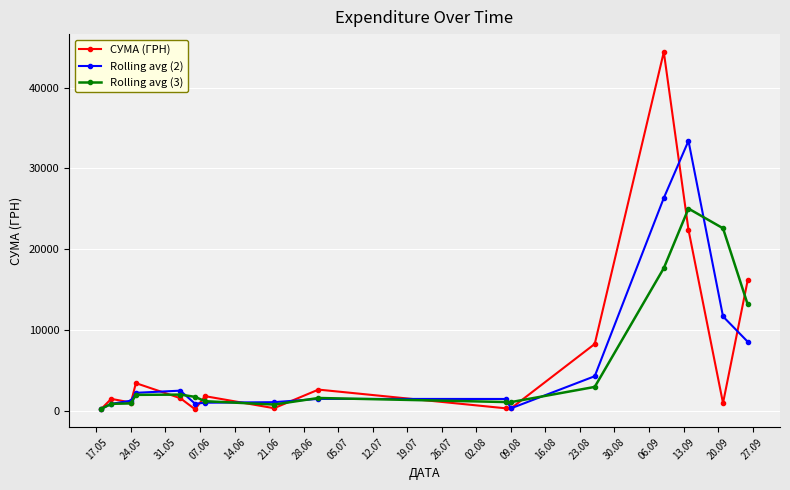

Which series has the largest range (max minus min)?

СУМА (ГРН)